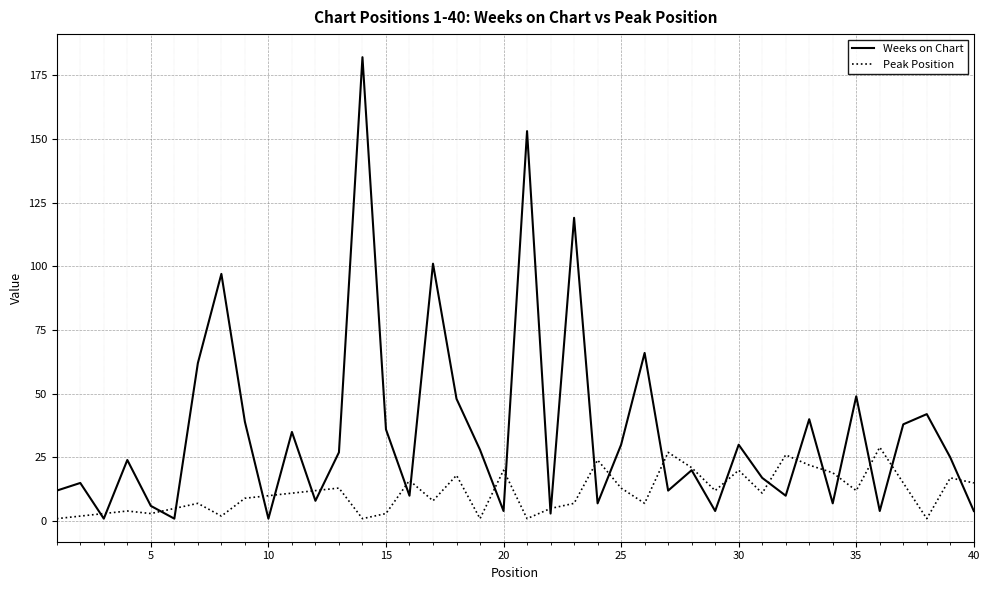

Which series has the largest total across all categories?

Weeks on Chart